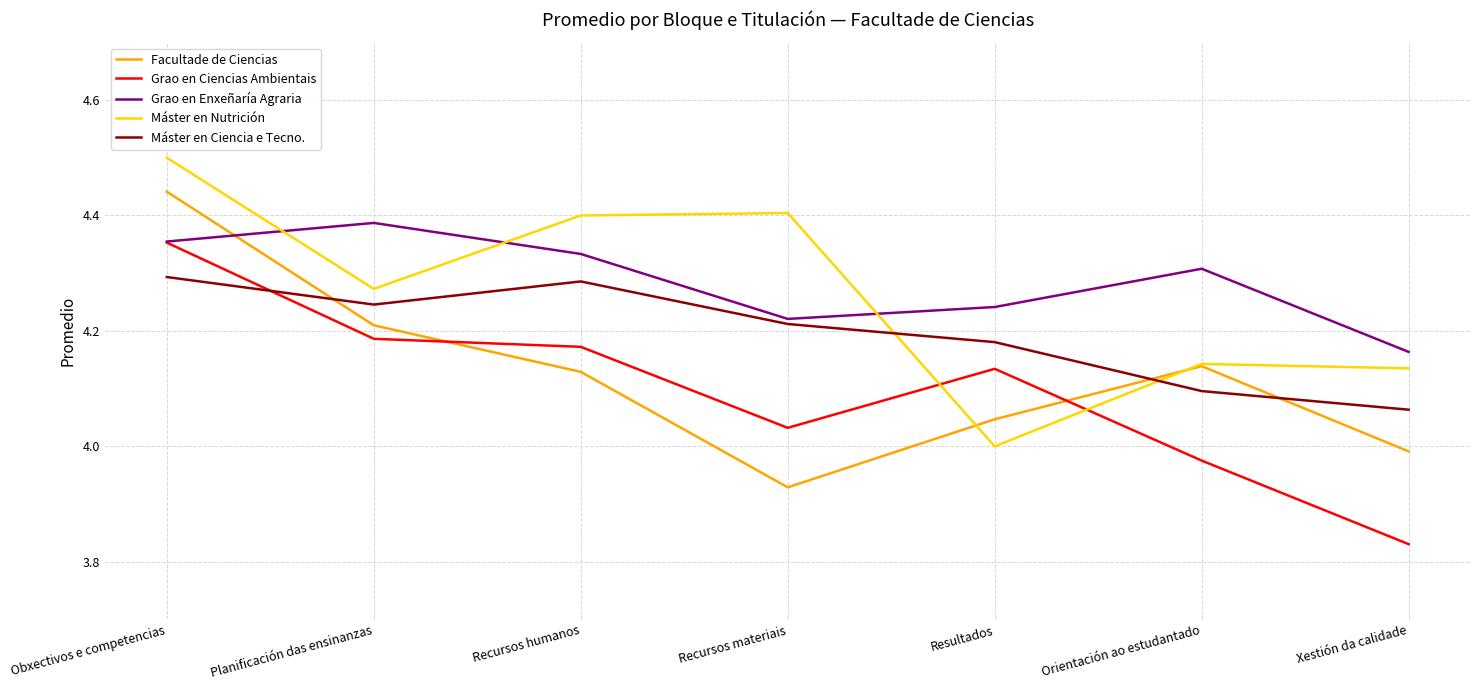

What is the approximate value of Máster en Nutrición at Obxectivos e competencias?

4.5